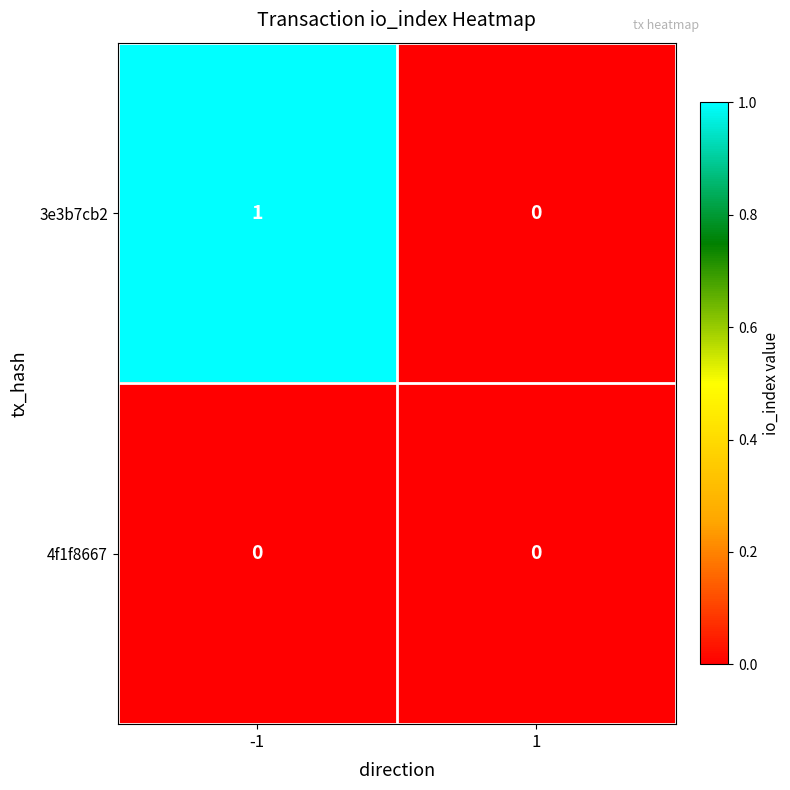

Which series has the largest total across all categories?

3e3b7cb2